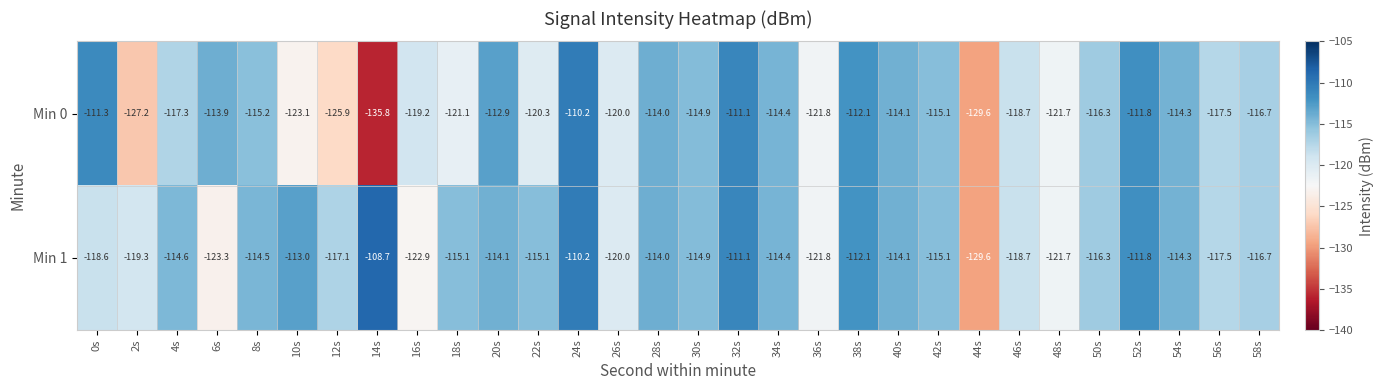

Is it true that Min 0 equals -121.7 at 48s?

True